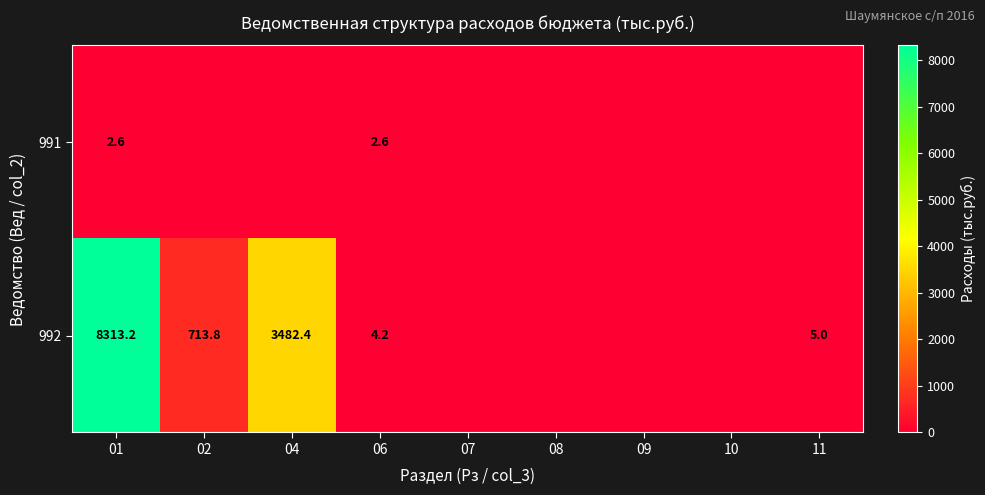

The value of 991 at 01 is 0.7. True or false?

False